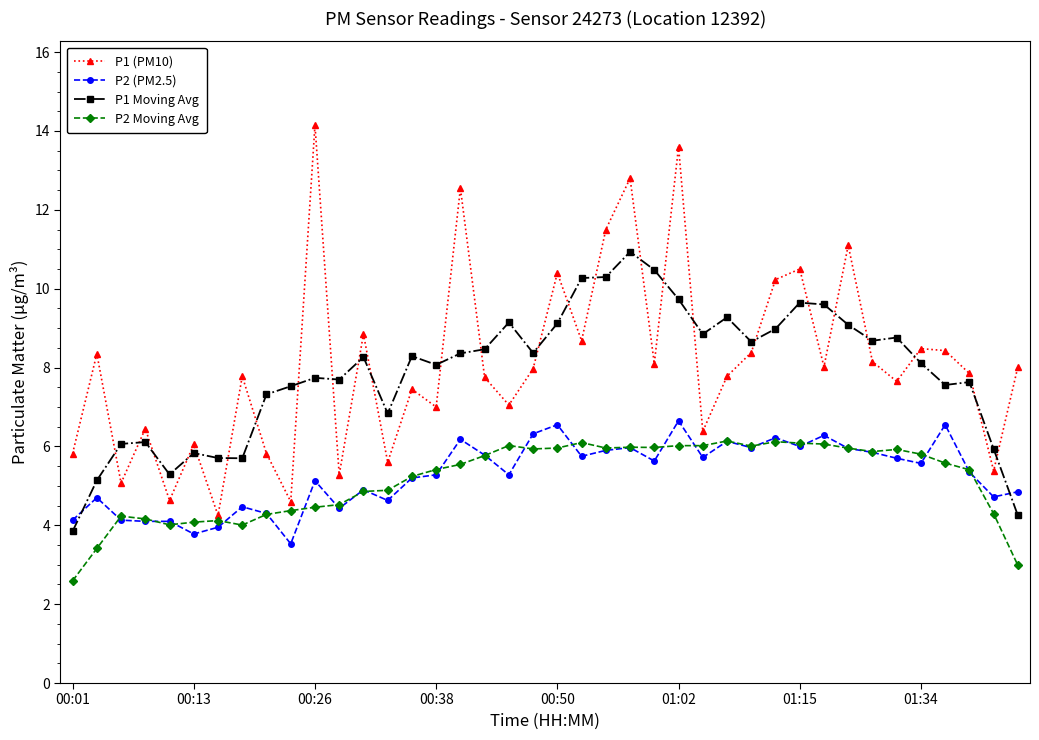

True or false: P2 (PM2.5) and P1 (PM10) intersect in this chart.

False